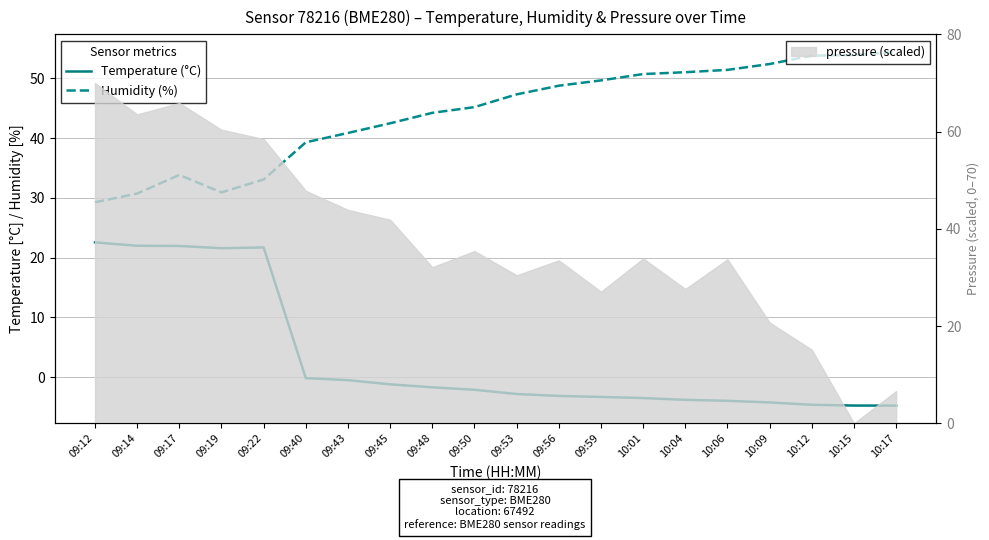

What is the sum of the Temperature (°C) values at 10:12 and 10:09?

-8.9